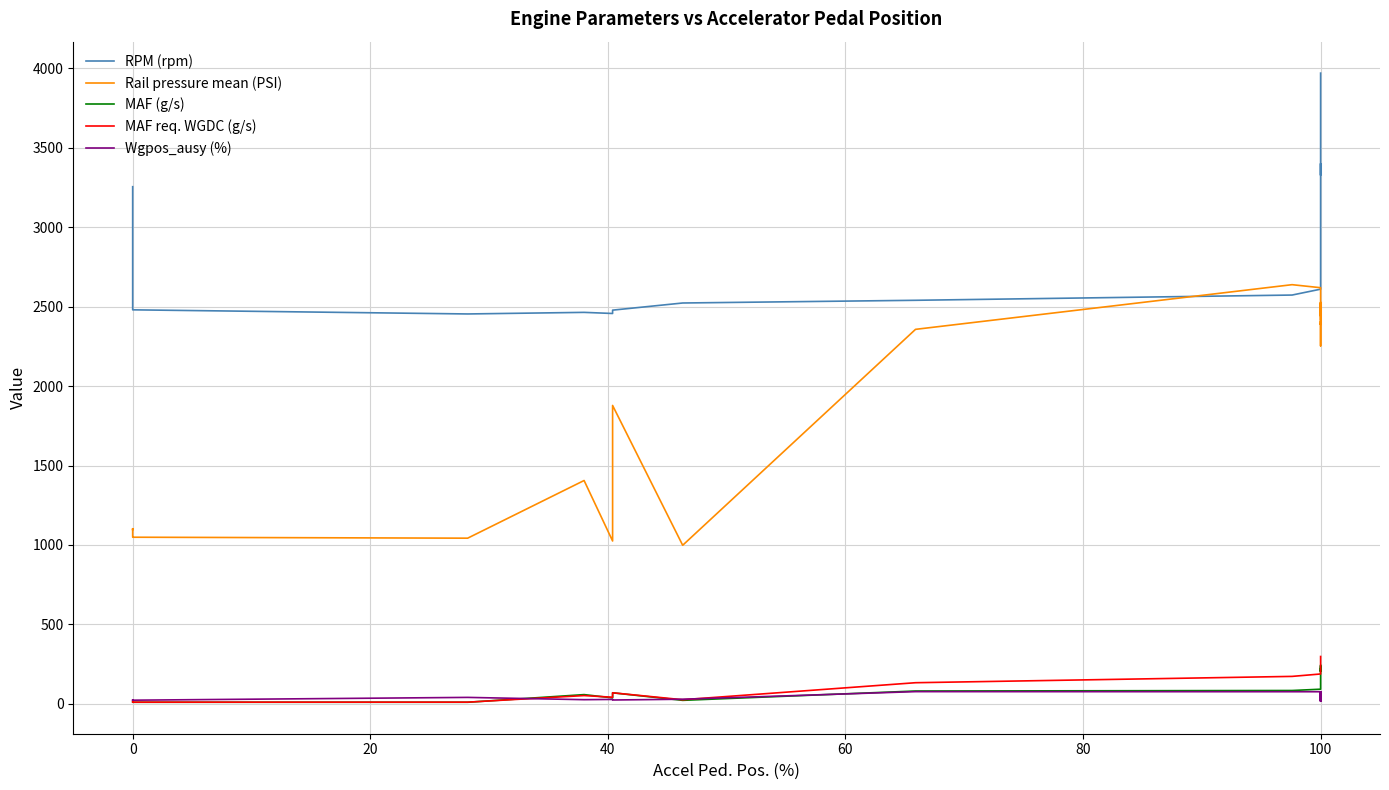

What is the difference between the highest and lowest values at 0?

3242.1